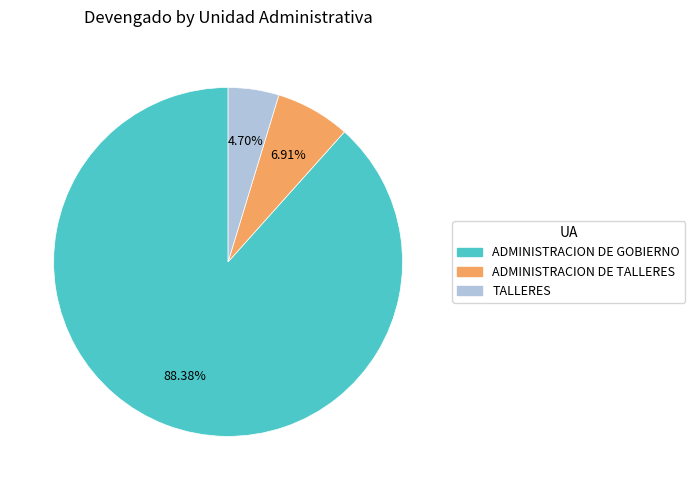

How many slices are in this pie chart?

3